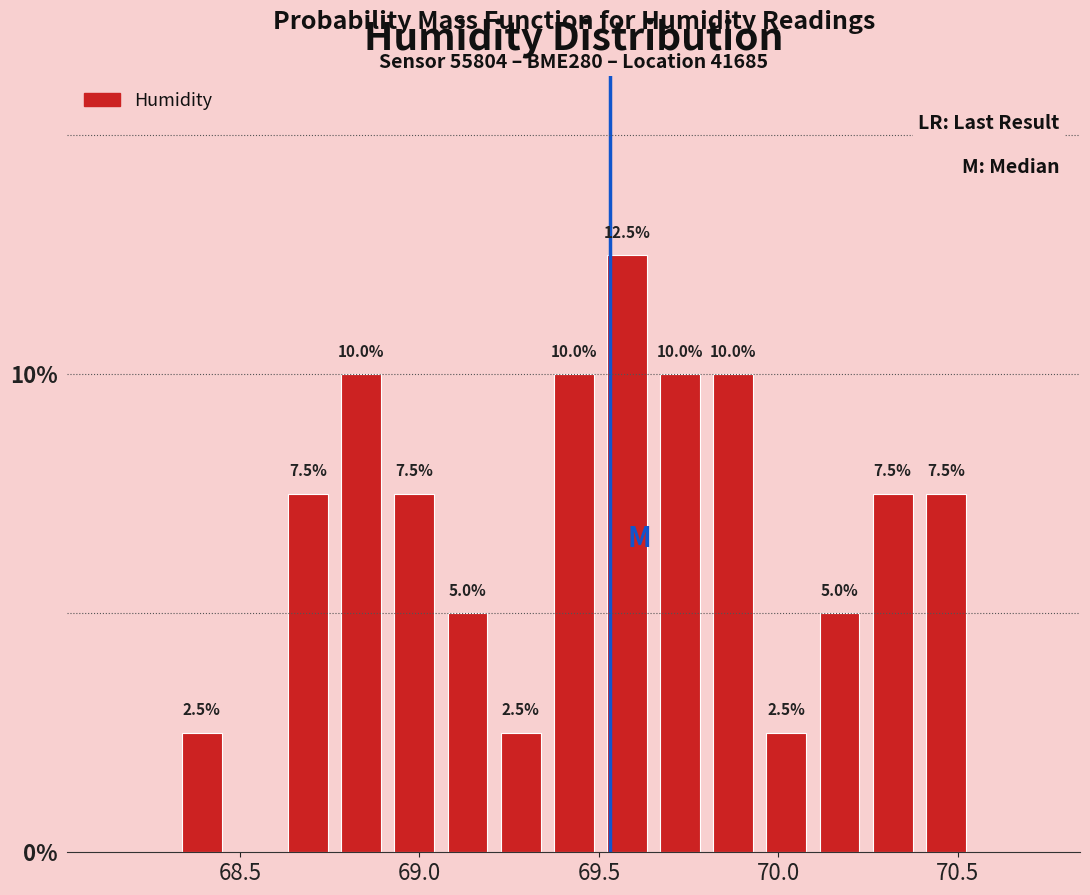

Read against the x-axis, roughly where is the centre of the tallest bar?

69.60